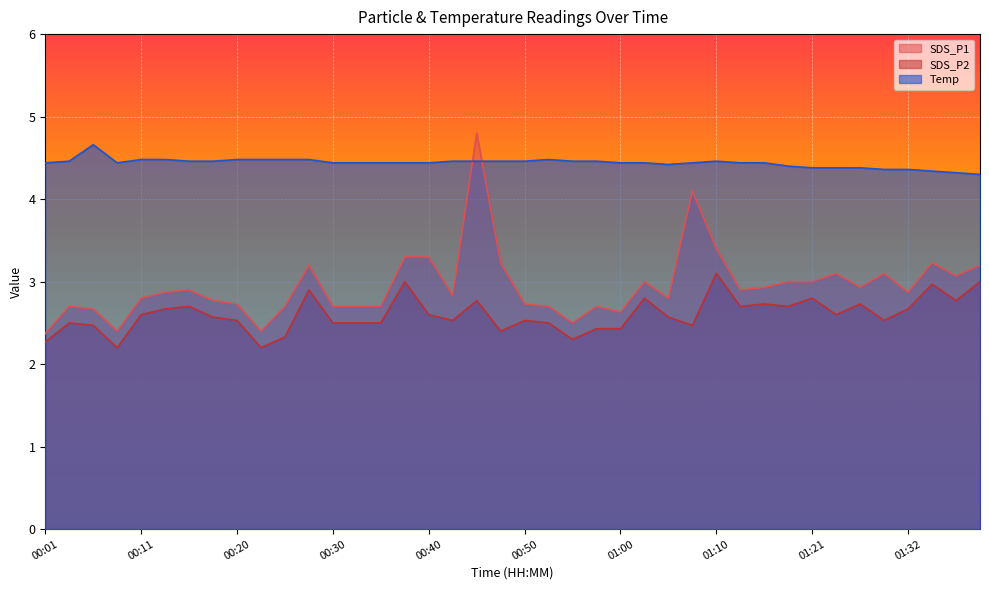

What are all the series names shown in the legend?

SDS_P1, SDS_P2, Temp